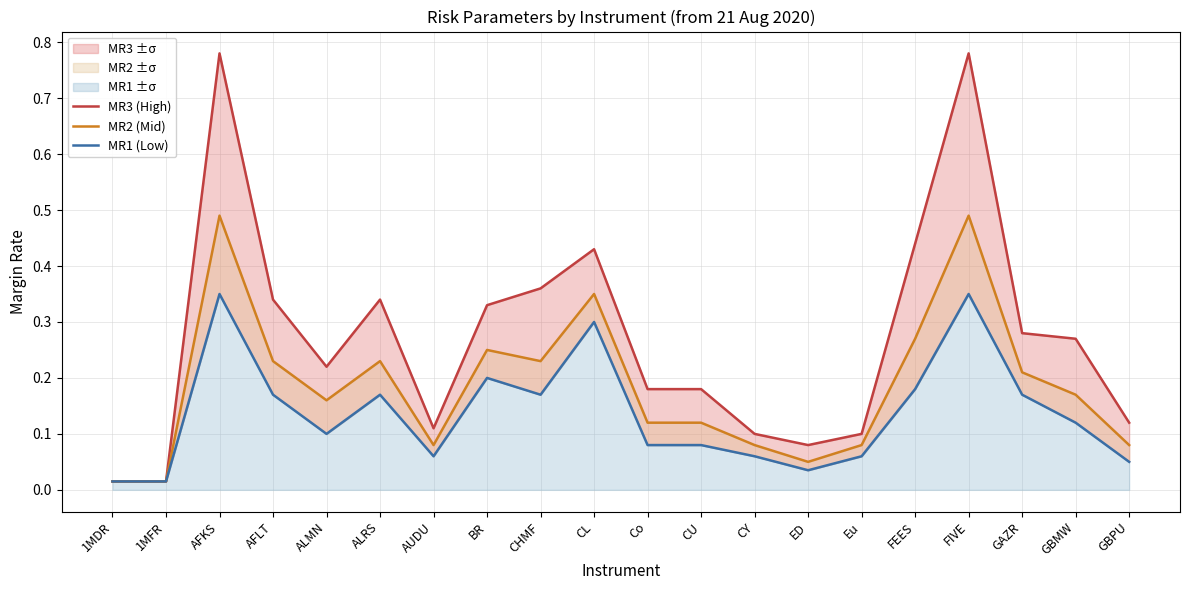

Is it true that MR2 (Mid) equals 0.1 at AUDU?

True